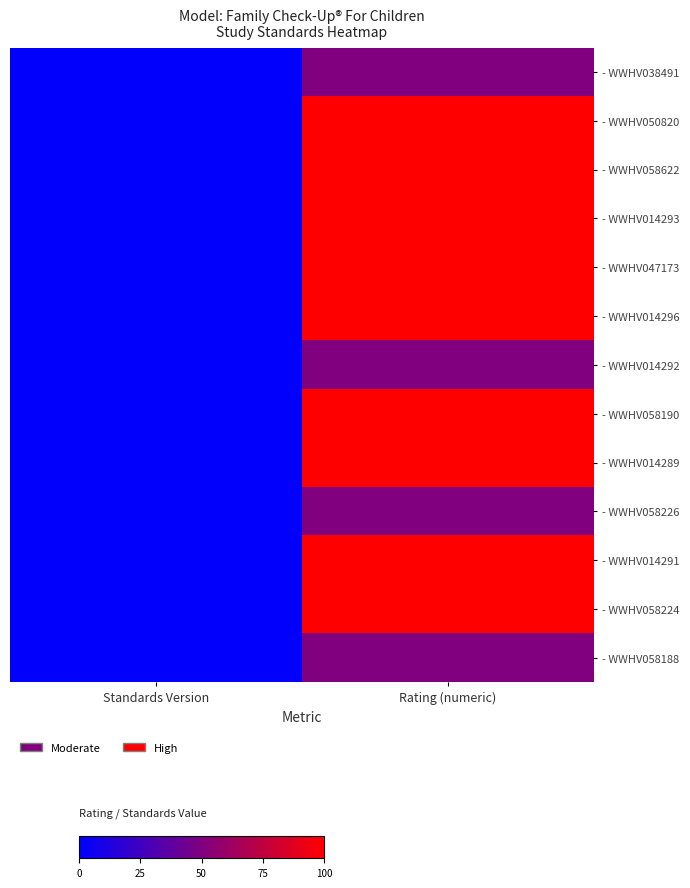

Which series has the widest spread of values?

- WWHV050820